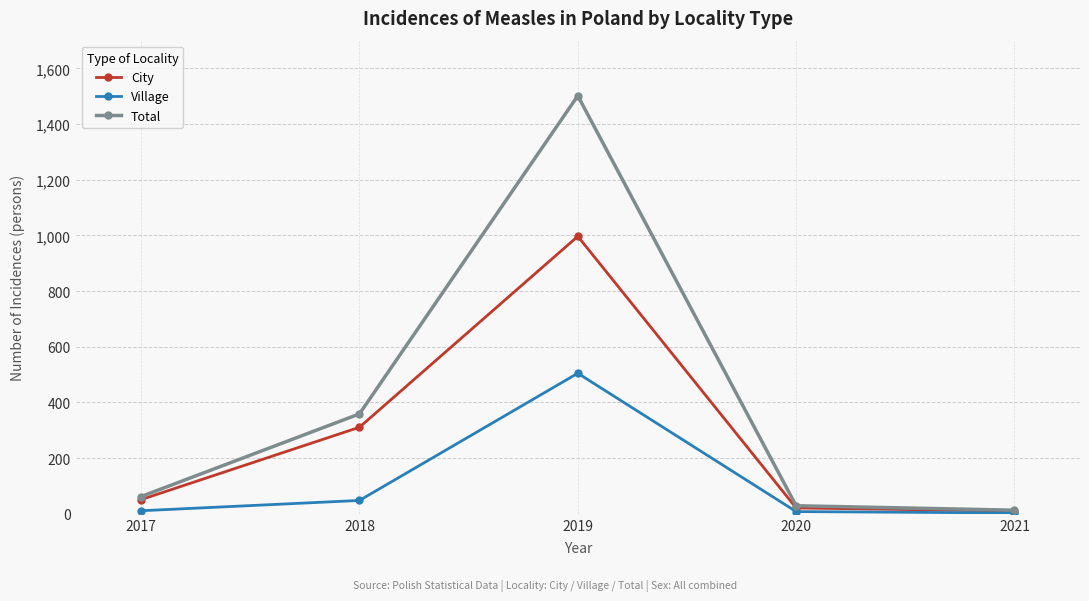

Which category has the highest value in the Village series?

2019